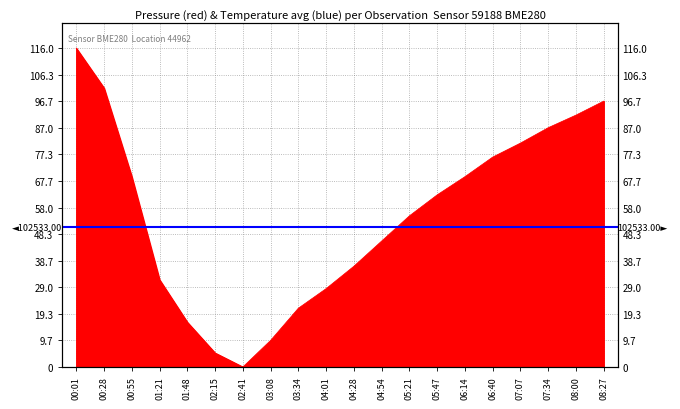

How many lines are shown in the chart?

1